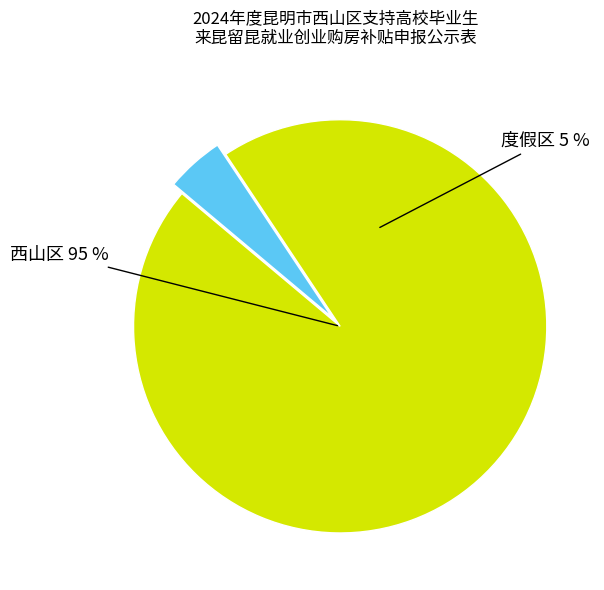

Combined, do 度假区 and 西山区 account for over 50%?

Yes